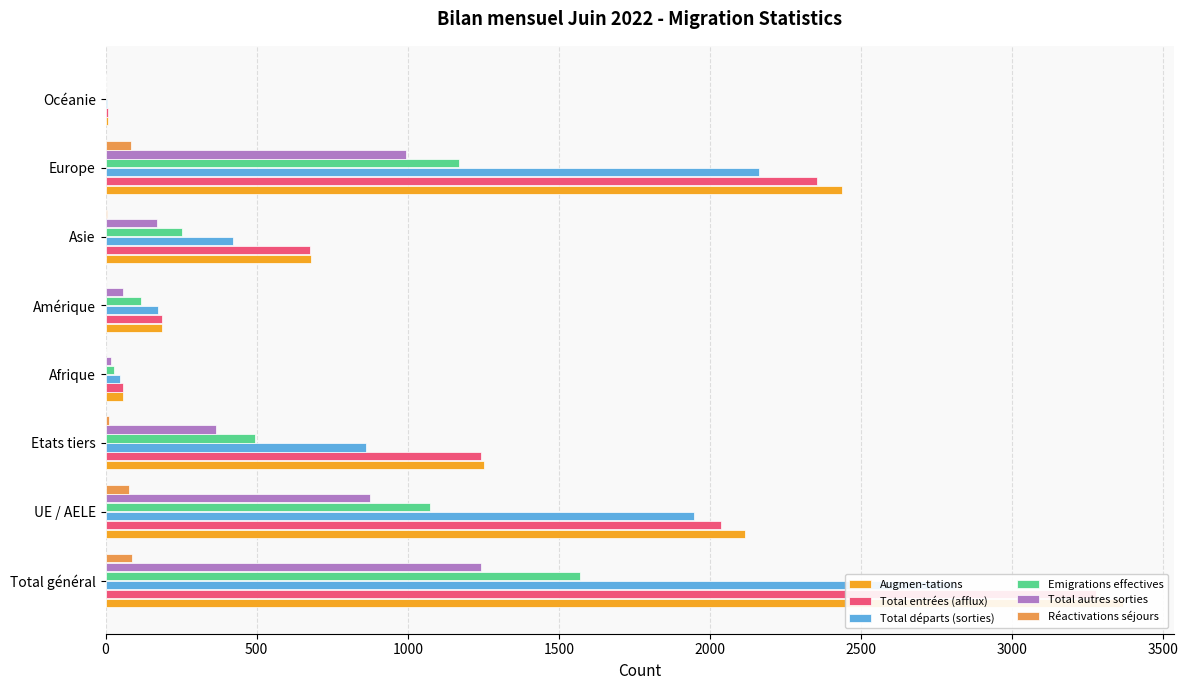

At UE / AELE, list the series in order from smallest to largest.

Réactivations séjours, Total autres sorties, Emigrations effectives, Total départs (sorties), Total entrées (afflux), Augmen-tations